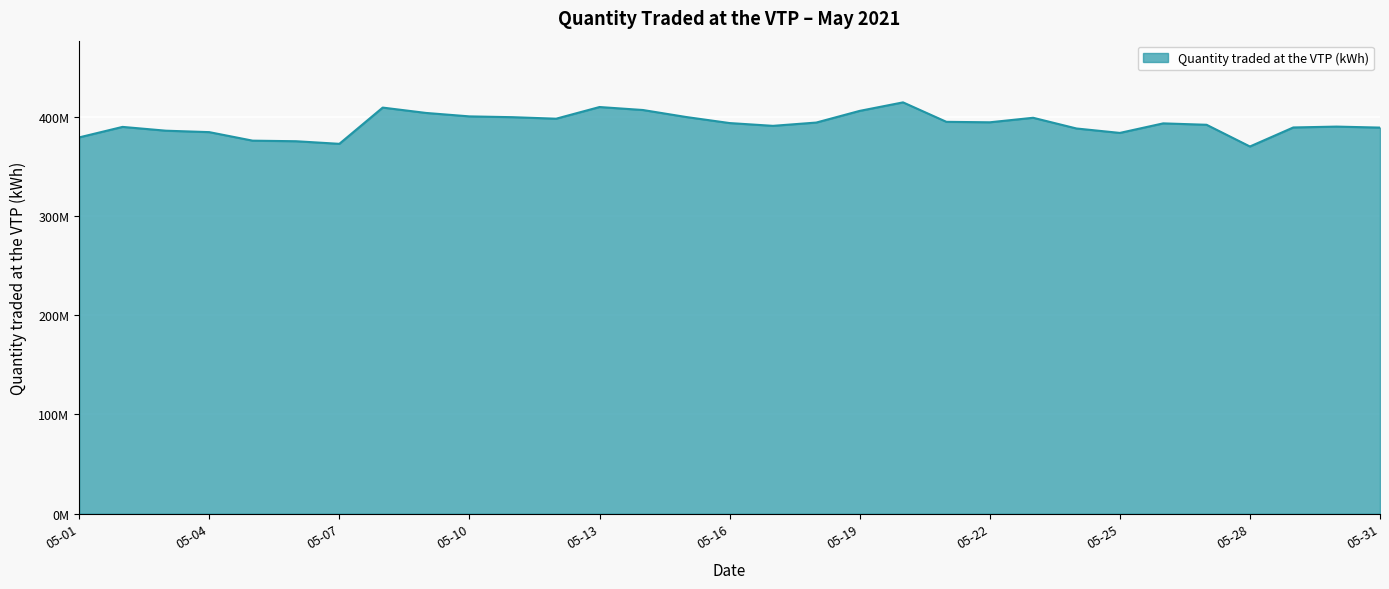

Does the chart have visible grid lines?

Yes